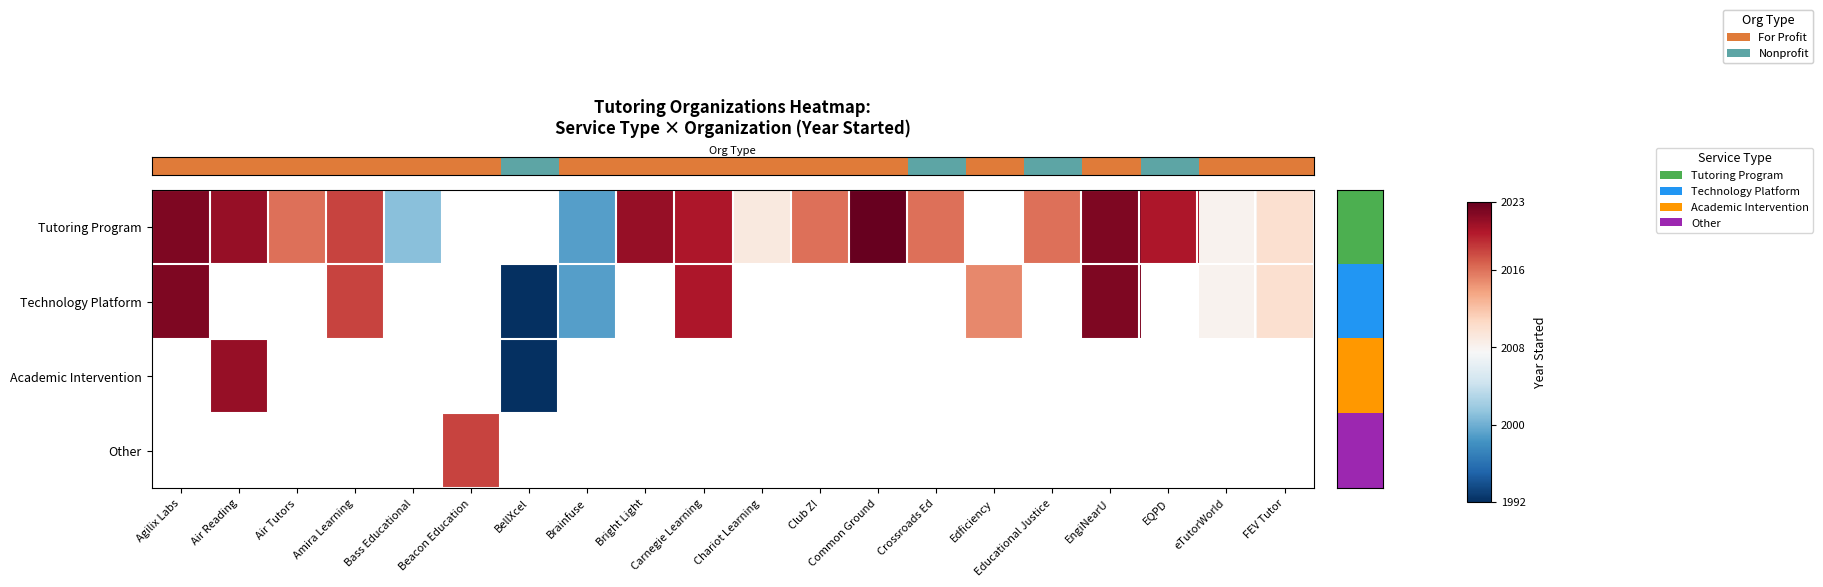

At how many categories does at least one series exceed 2017?

9